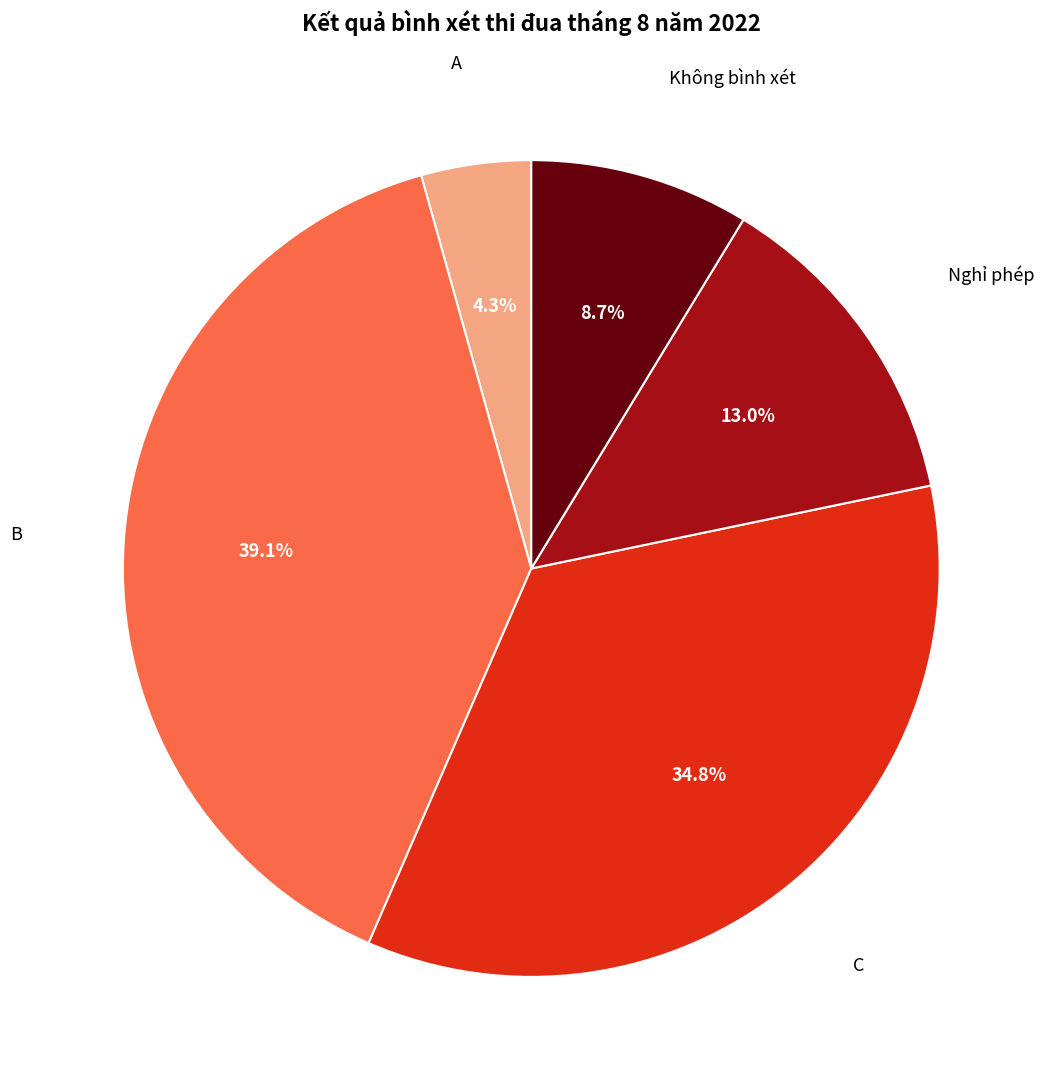

What is the total percentage of Nghỉ phép and Không bình xét?

21.7%